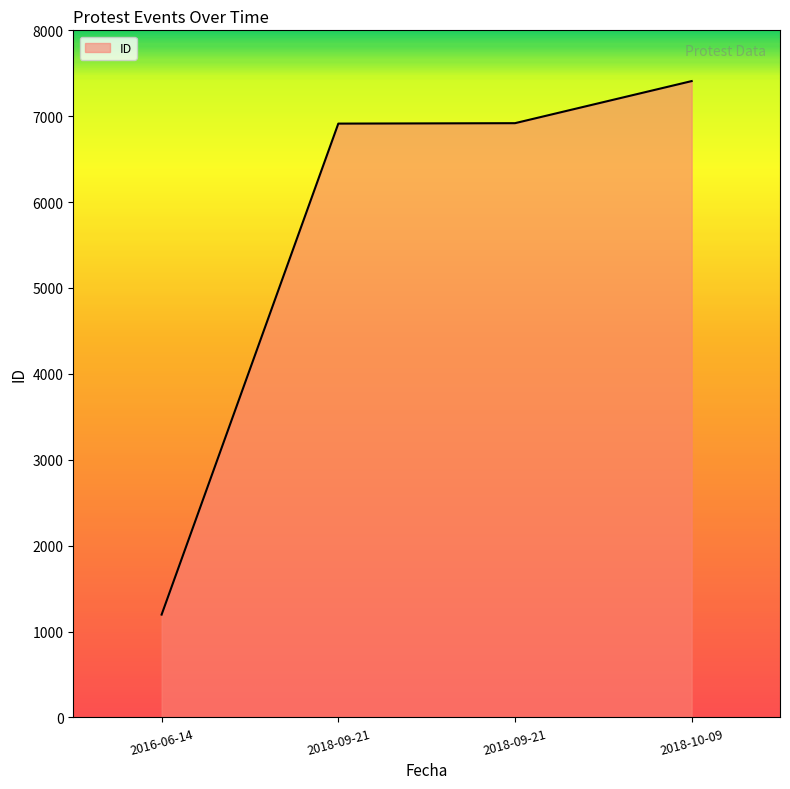

Which label corresponds to the smallest value in the chart?

2016-06-14